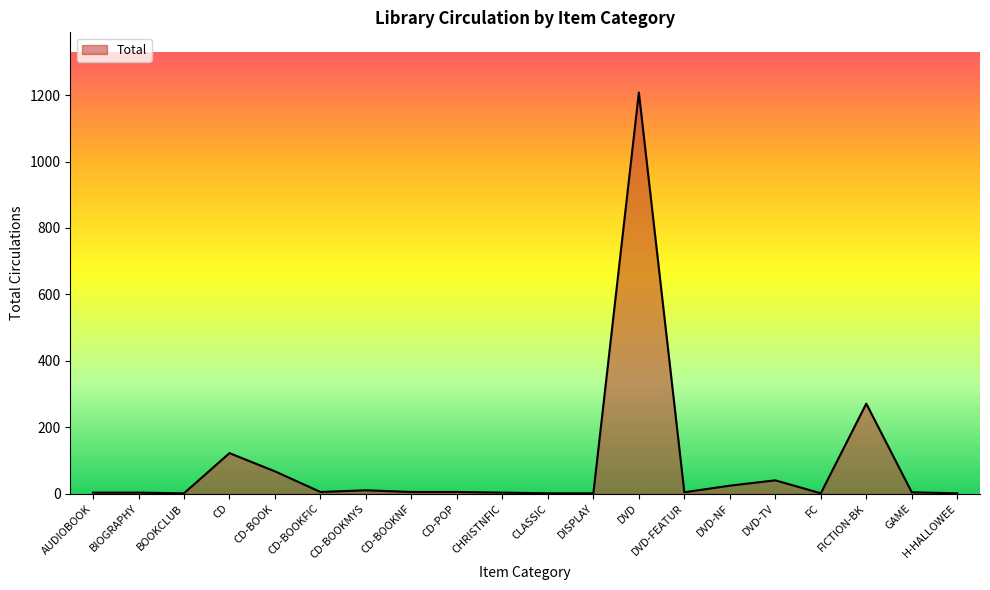

What position from the left is DVD-FEATUR?

14